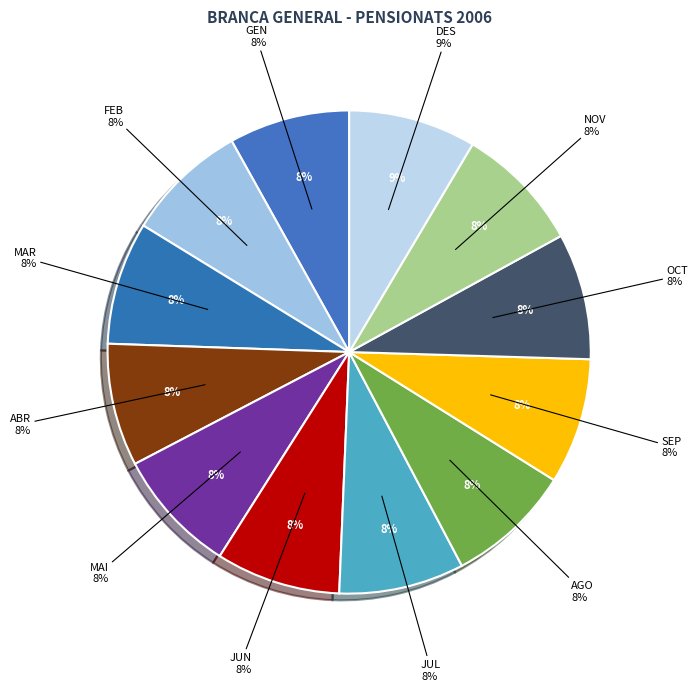

Rank the categories by value from lowest to highest.

GEN, FEB, ABR, MAR, JUN, MAI, JUL, AGO, SEP, OCT, NOV, DES